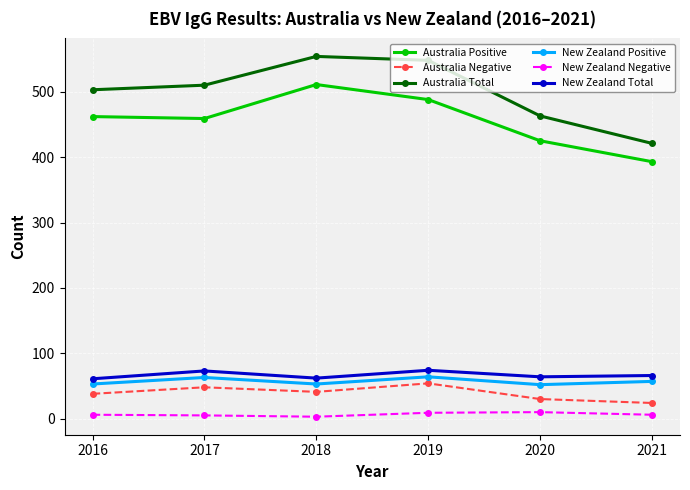

What is the difference between the highest and lowest values at 2017?

505